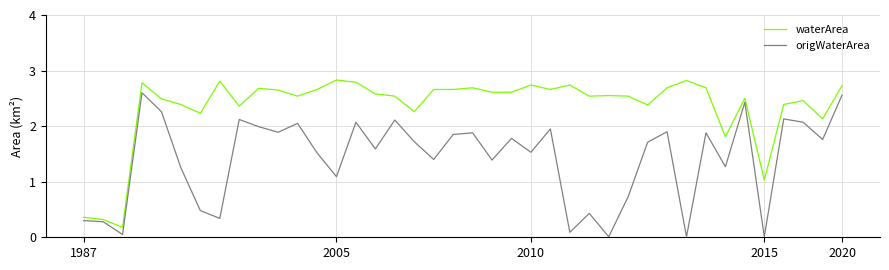

What is the greatest value displayed?

2.8